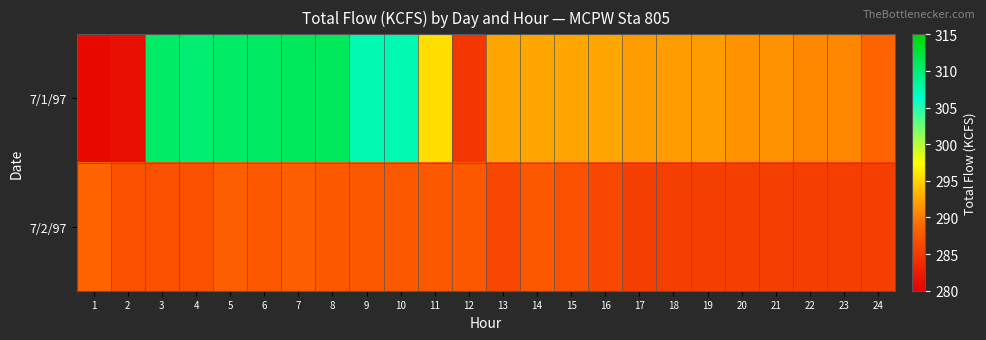

Reading right to left, what are all the values shown in this chart?

7/1/97: 24=288.6	23=290.7	22=290.7	21=291.3	20=291.3	19=291.9	18=291.9	17=291.9	16=292.5	15=292.5	14=292.5	13=292.5	12=284.7	11=295.6	10=307.3	9=307.3	8=311.1	7=311.1	6=310.7	5=310.6	4=310.1	3=310.6	2=281.4	1=280.9
7/2/97: 24=285.5	23=285.5	22=285.5	21=285.5	20=285.5	19=285.5	18=285.5	17=285.5	16=286.1	15=287.0	14=287.6	13=286.1	12=287.6	11=287.6	10=287.6	9=287.6	8=287.6	7=288.2	6=287.6	5=288.2	4=287.0	3=287.0	2=287.0	1=288.5